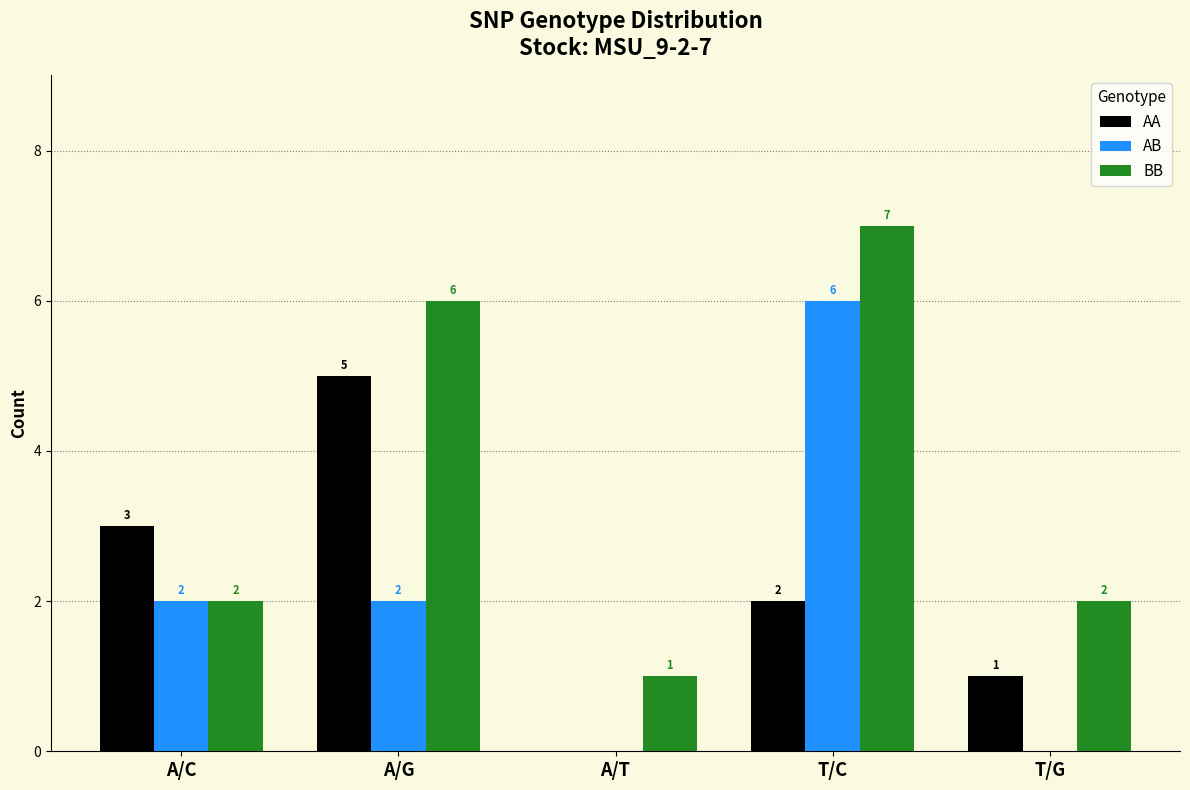

Reading left to right, list all the values displayed in this chart.

AA: 3	5	0	2	1
AB: 2	2	0	6	0
BB: 2	6	1	7	2